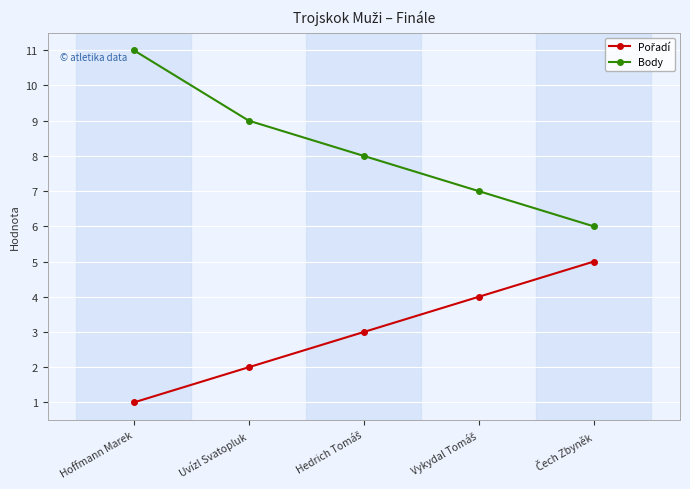

Is this an area chart (filled region under the line)?

No